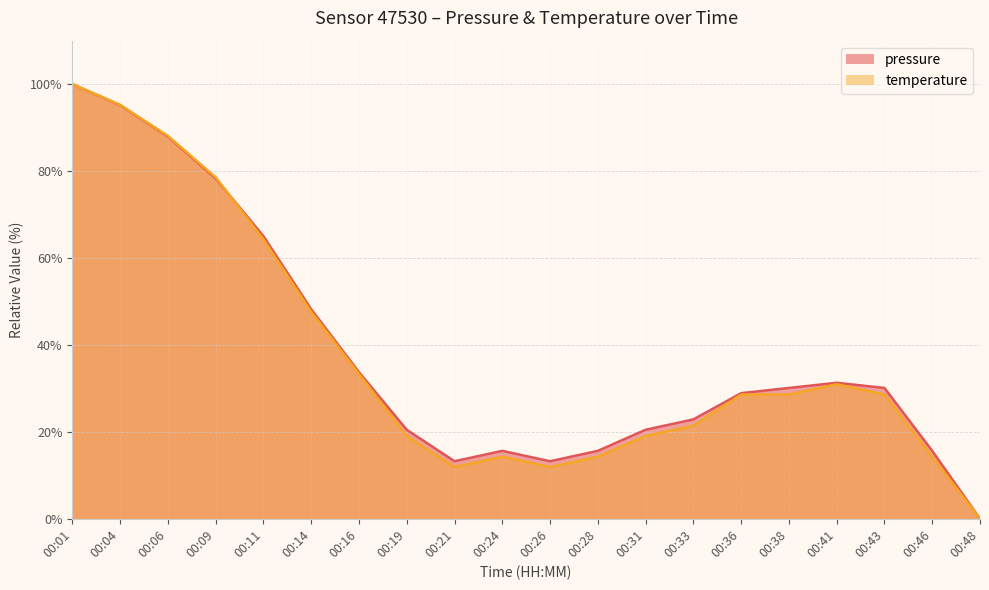

Is the value of temperature at 00:19 greater than the value of pressure at 00:46?

Yes